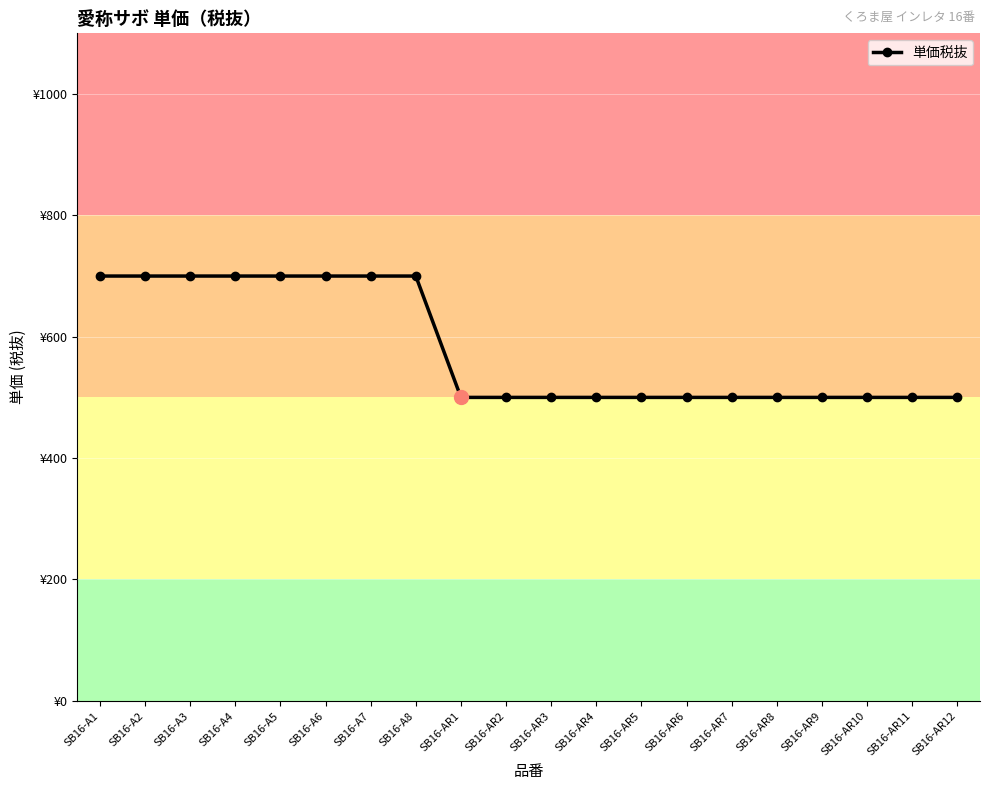

What is the average value?

580